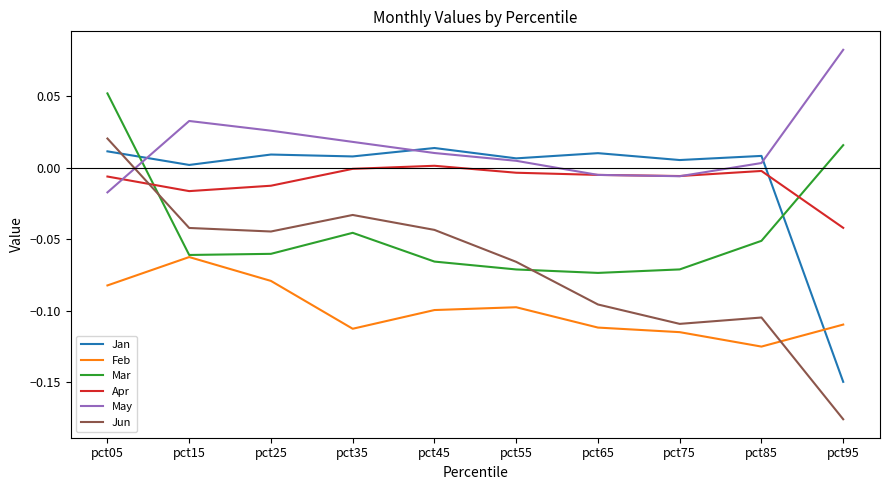

How many intersections are there between Feb and Jun?

1